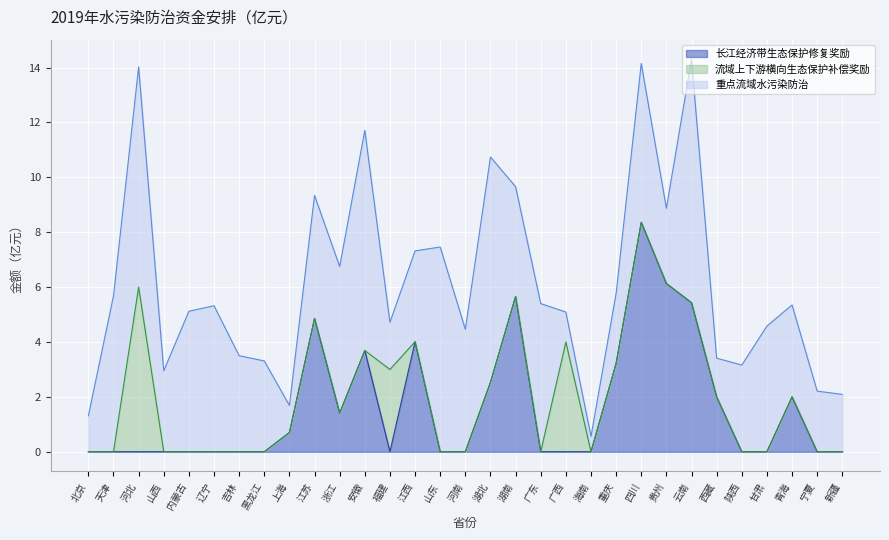

What is the total value across all series at 山西?

3.0